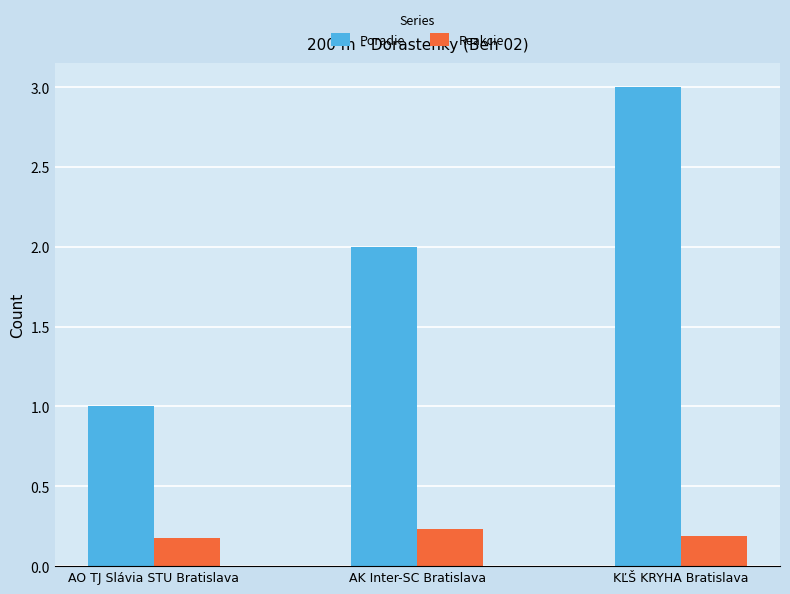

True or false: Reakcie has a value of 0.1 at AK Inter-SC Bratislava.

False